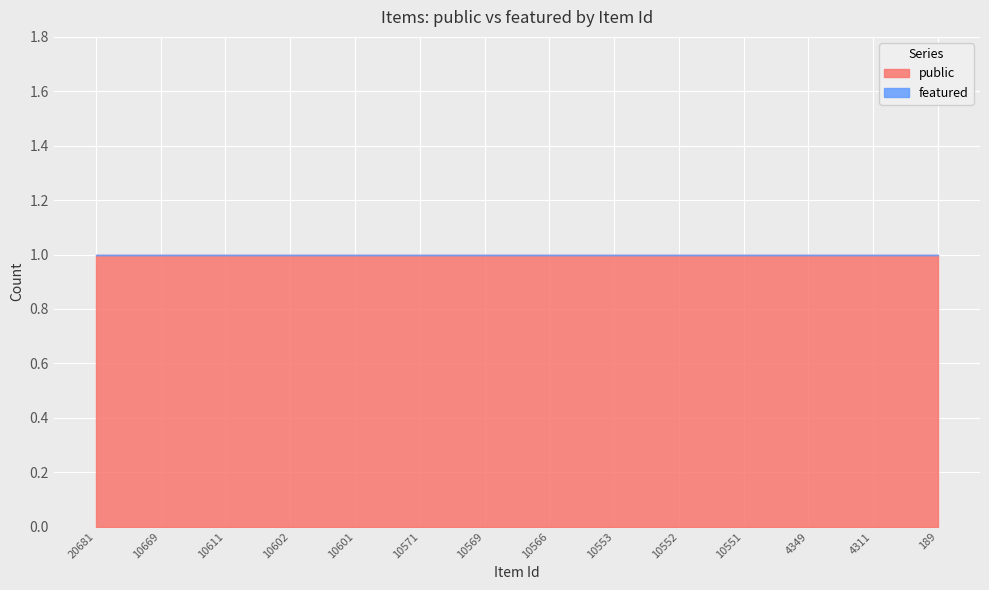

How many data points does each series have?

14